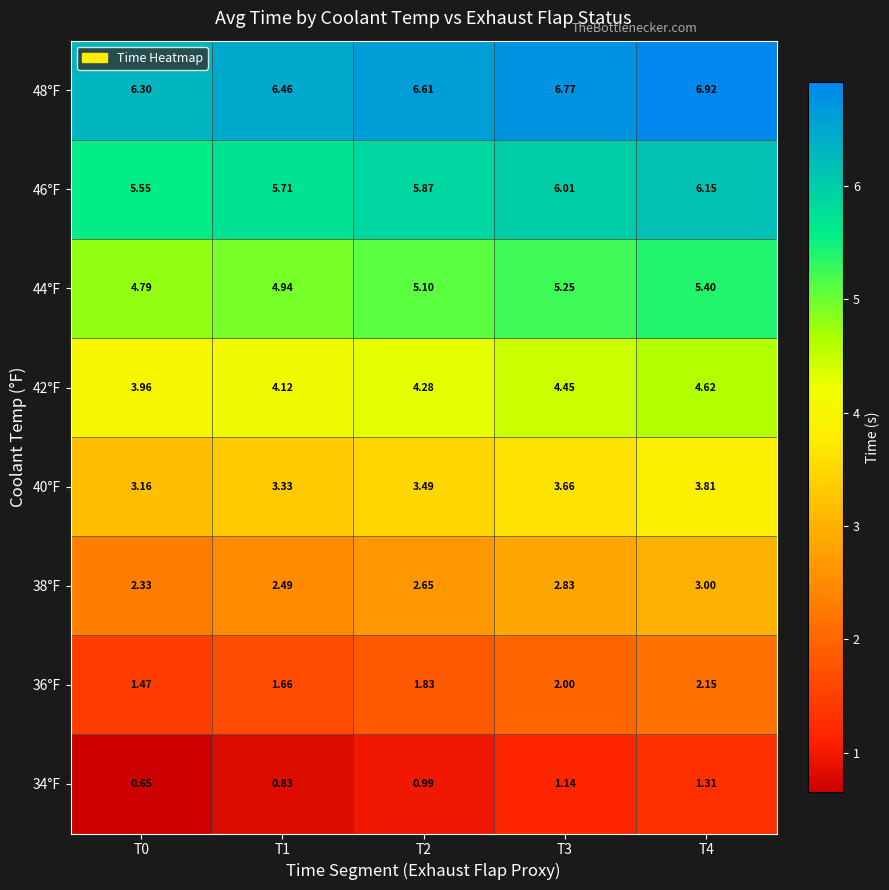

Is the value of 36°F at T0 greater than the value of 46°F at T0?

No